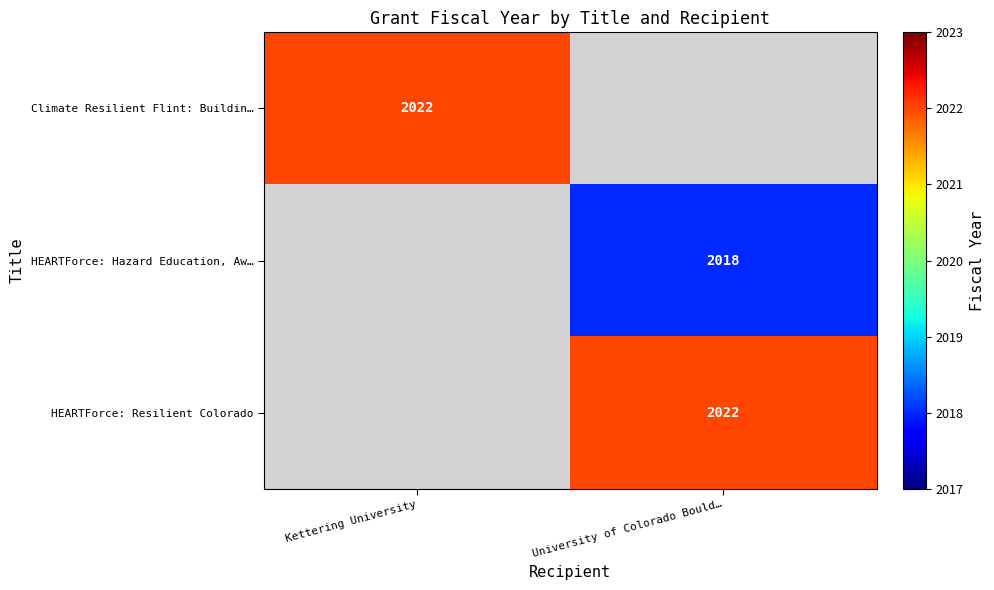

True or false: HEARTForce: Hazard Education, Aw… has a value of 2018 at University of Colorado Bould….

True